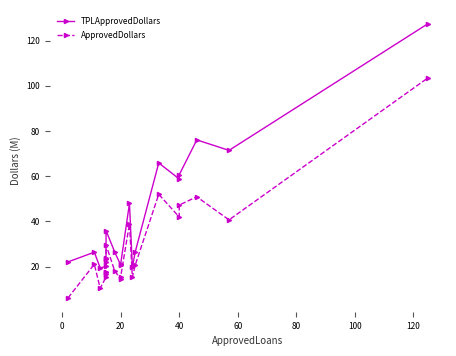

Reading left to right, extract all data points from this chart.

TPLApprovedDollars: 22.1	26.4	19.5	20.1	22.1	23.3	23.7	35.9	26.4	20.7	21.2	48.0	19.8	26.7	65.9	58.8	60.6	76.1	71.4	127.5
ApprovedDollars: 6.1	21.1	10.5	15.4	16.9	17.6	17.6	29.6	18.0	14.7	15.6	38.9	15.3	20.8	52.0	42.0	47.3	50.9	40.7	103.5